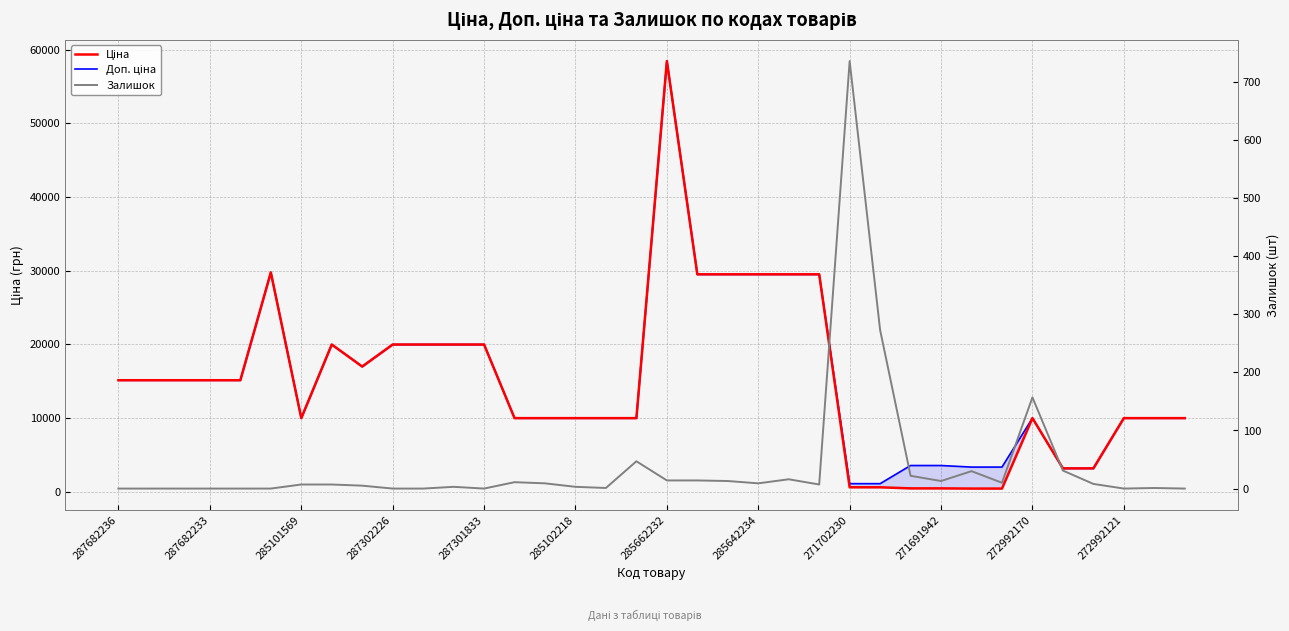

The Залишок series shows 395.1 at 287682236. True or false?

False